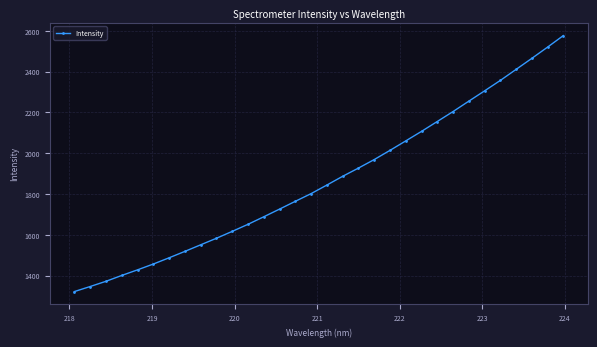

What is the average value?

1867.9